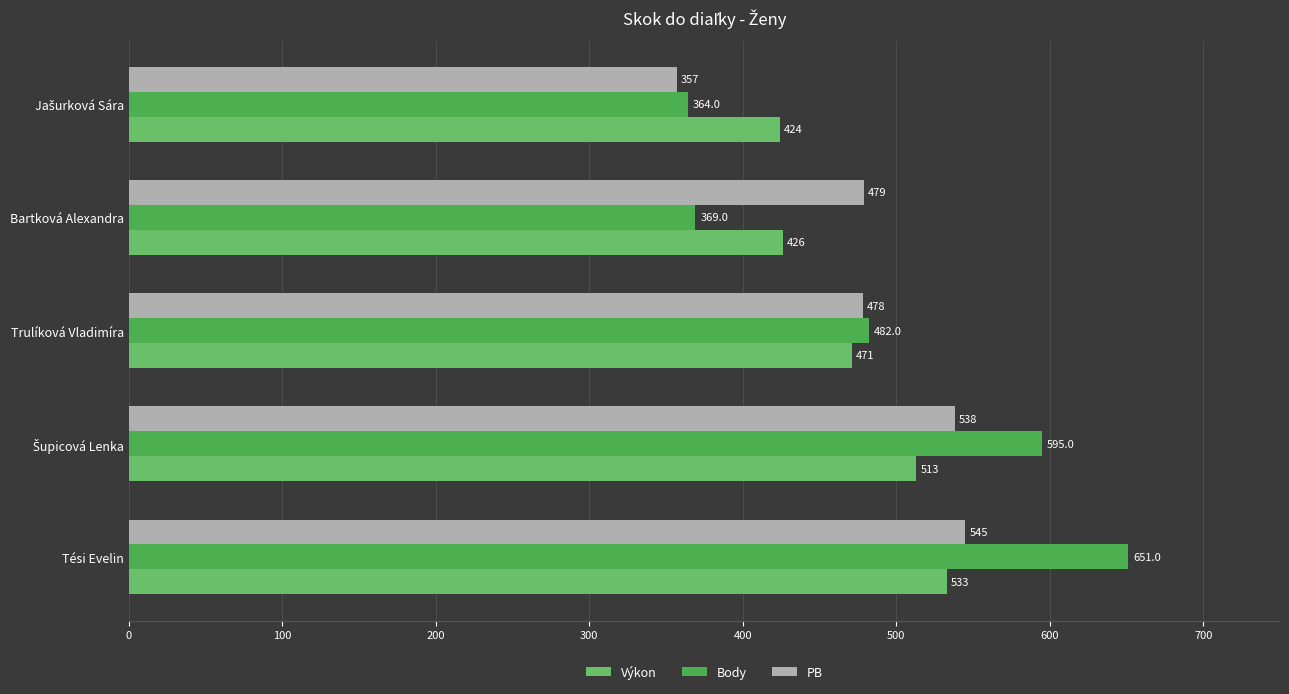

Is it true that Body equals 575 at Bartková Alexandra?

False